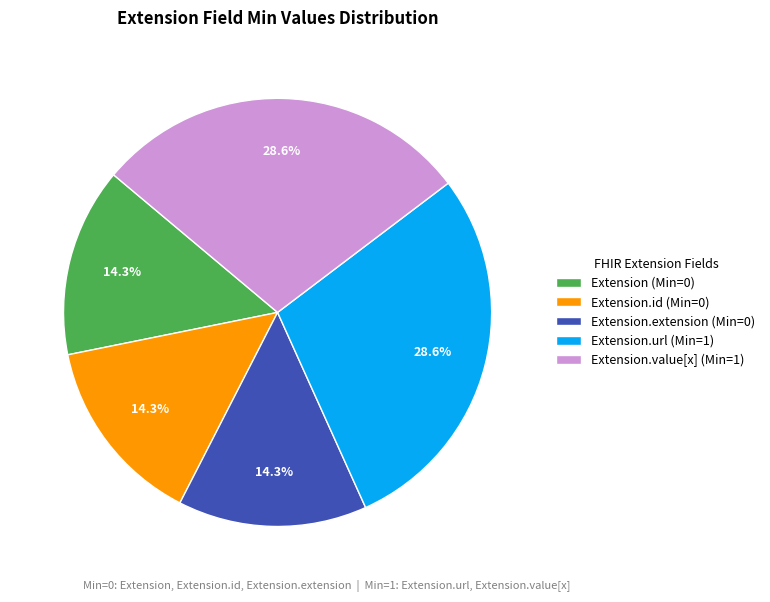

Does any single category account for the majority?

No